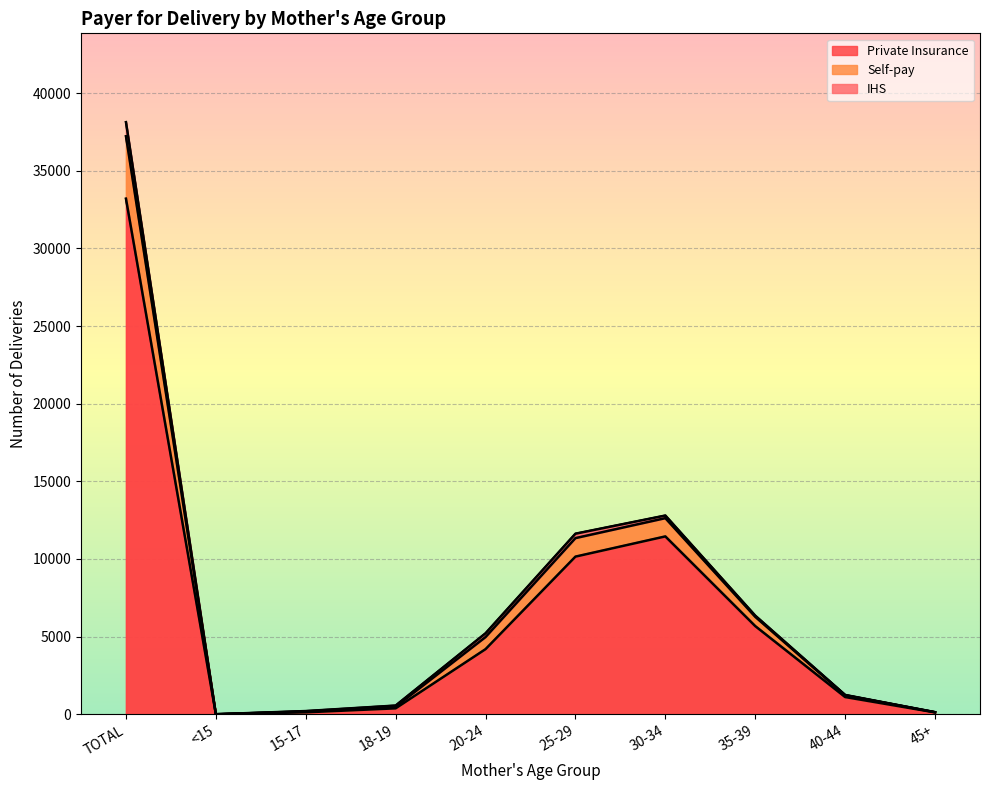

Count the number of categories in the chart.

10